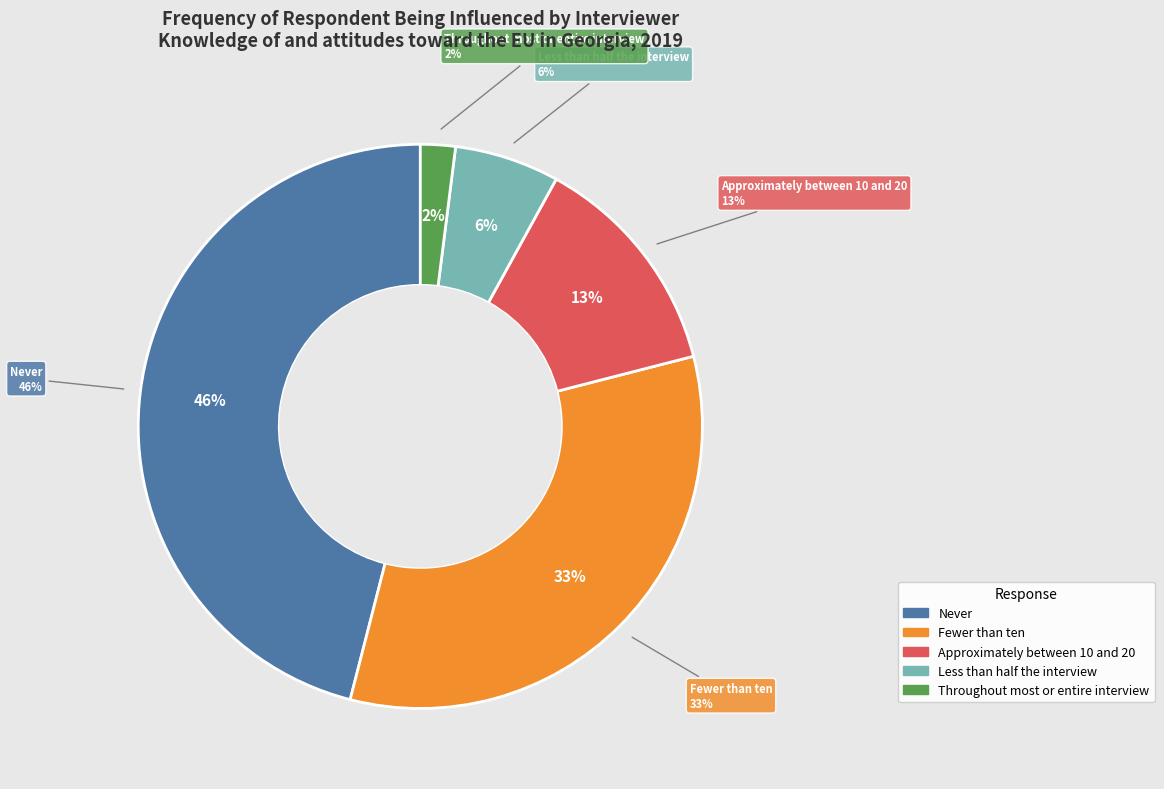

Is the sum of Approximately between 10 and 20 and Fewer than ten greater than half?

No